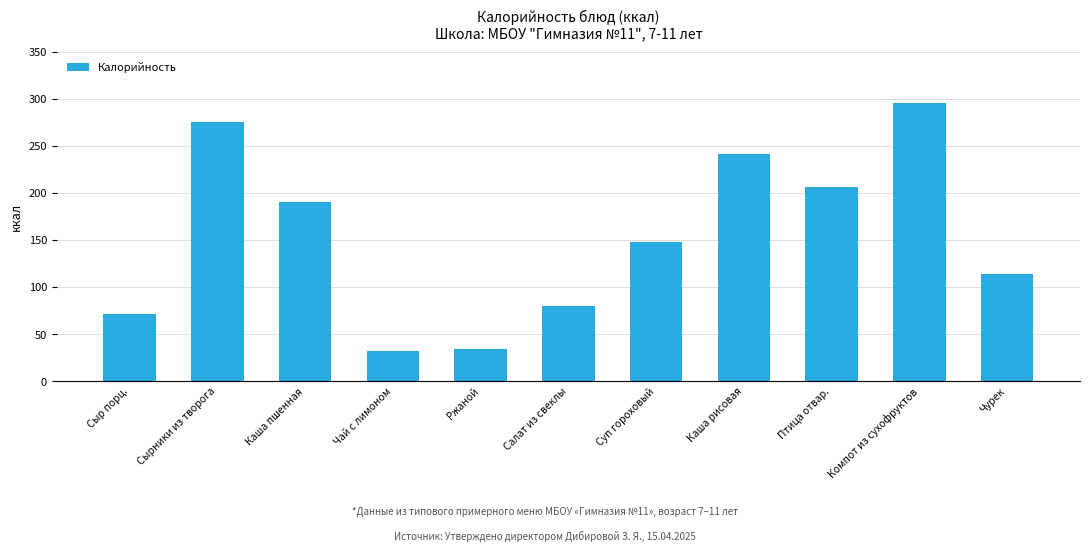

What is the smallest value displayed?

32.0